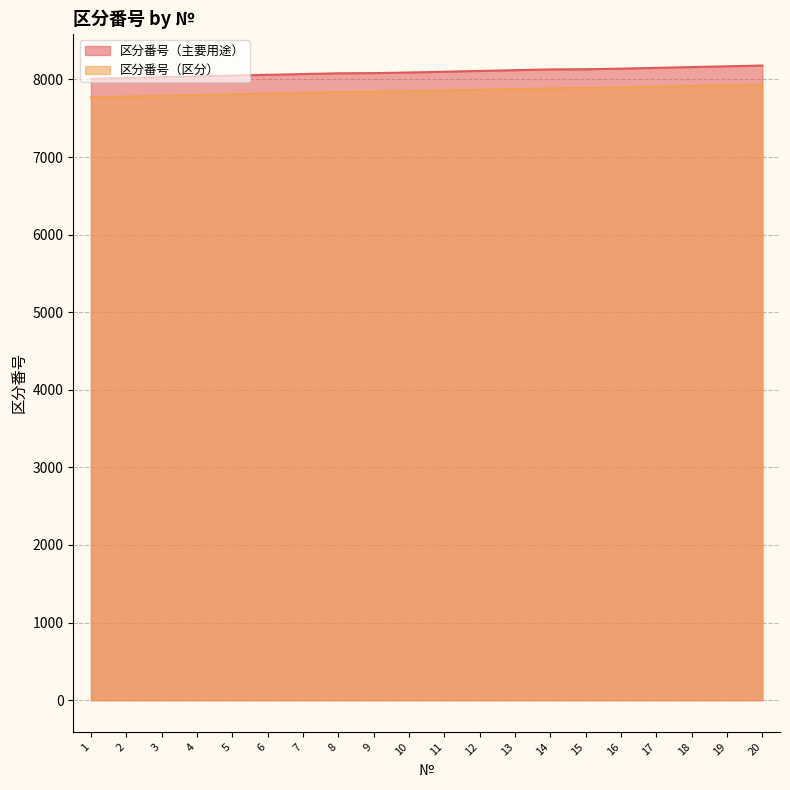

List the series in order of their overall mean, lowest first.

区分番号（区分）, 区分番号（主要用途）